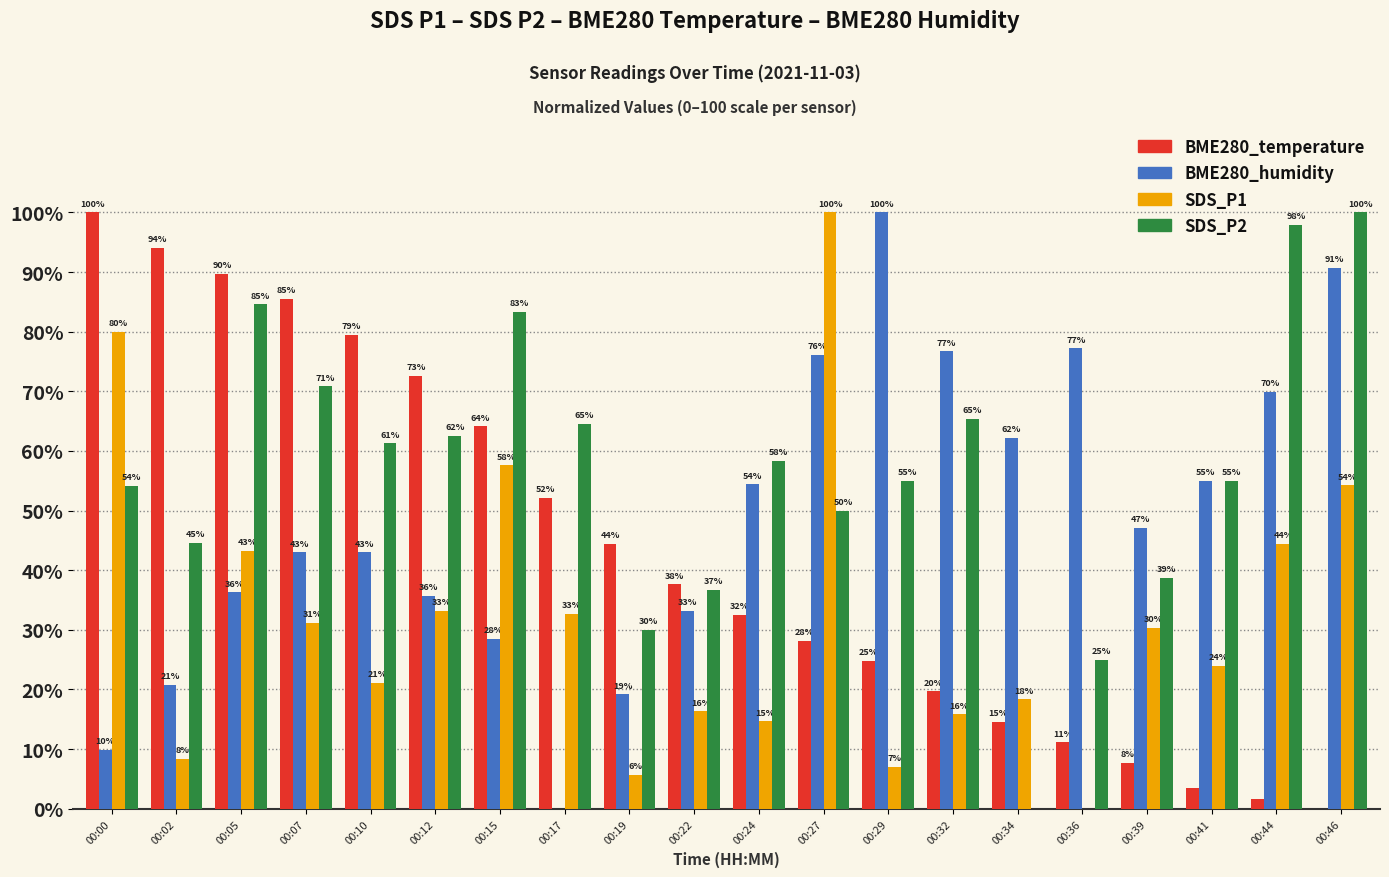

What is the maximum value shown in the chart?

100.0